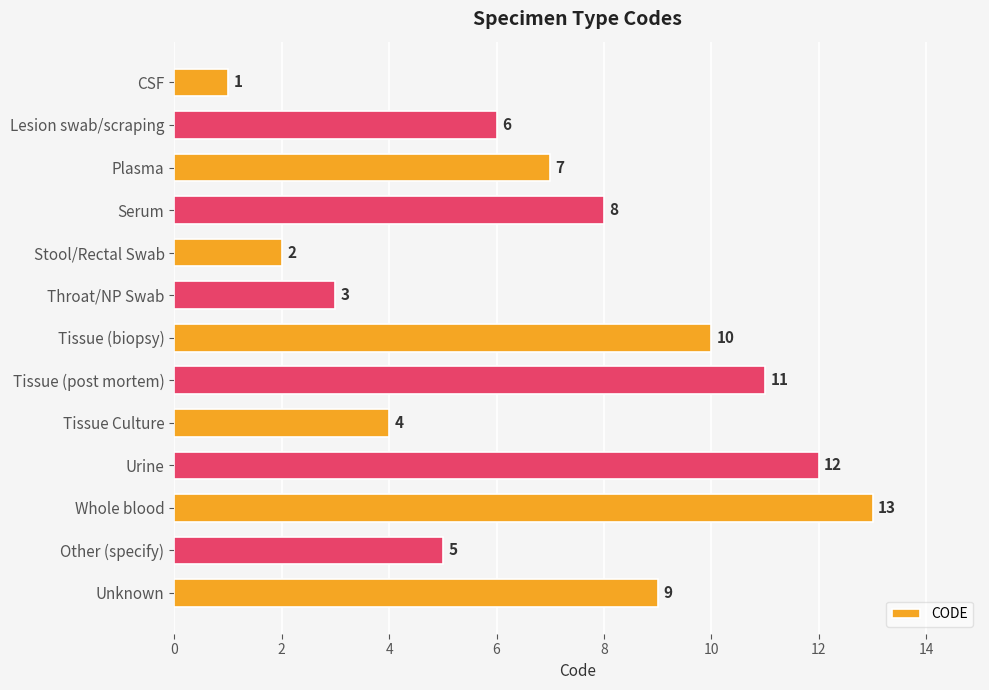

Approximately how many times larger is the value at Tissue (post mortem) compared to Throat/NP Swab?

3.7